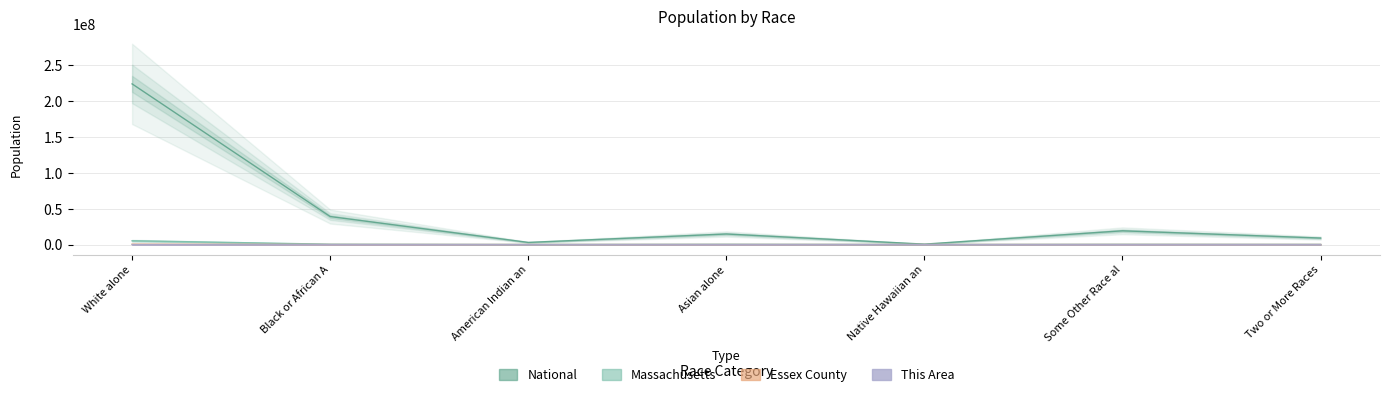

Reading left to right, list all the values displayed in this chart.

This Area: 1	627	64	199	1	914	231
Essex County: 510608	27985	2718	23220	303	61088	19476
Massachusetts: 5265236	434398	18850	349768	2223	305151	172003
National: 223553265	38929319	2932248	14674252	540013	19107368	9009073